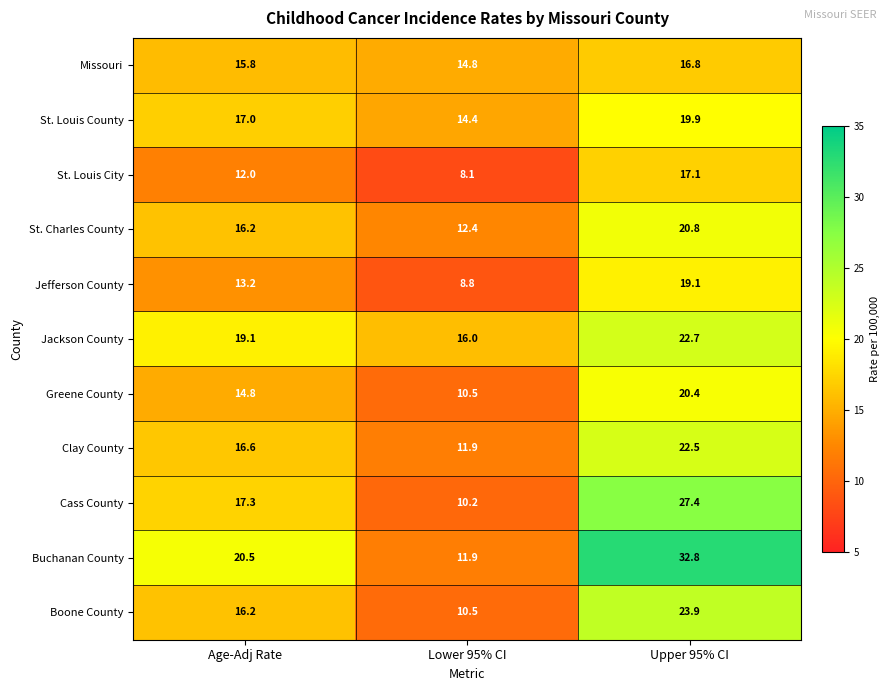

At which label does Cass County first exceed 17?

Age-Adj Rate